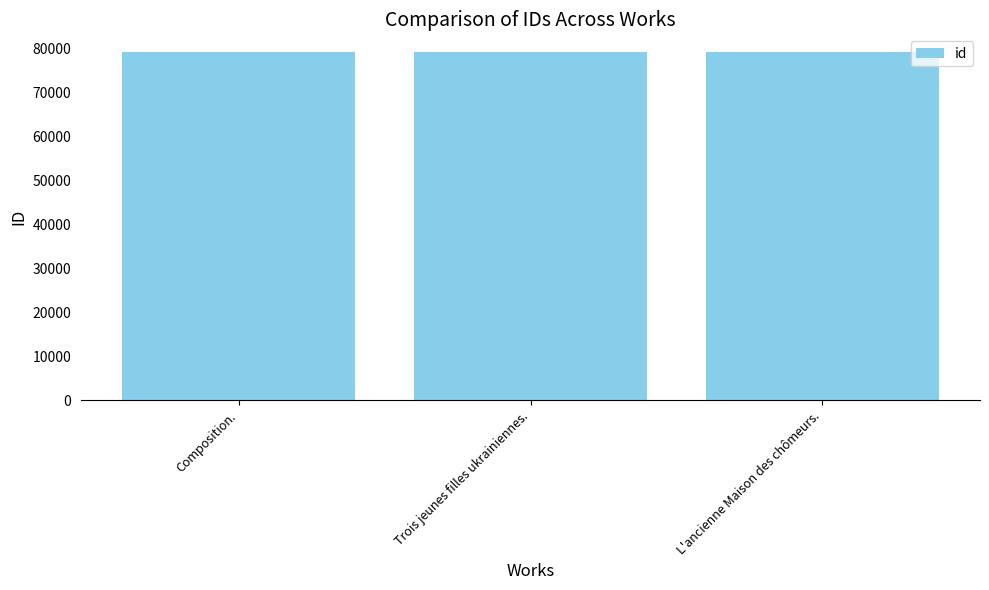

What is the maximum value shown in the chart?

79273